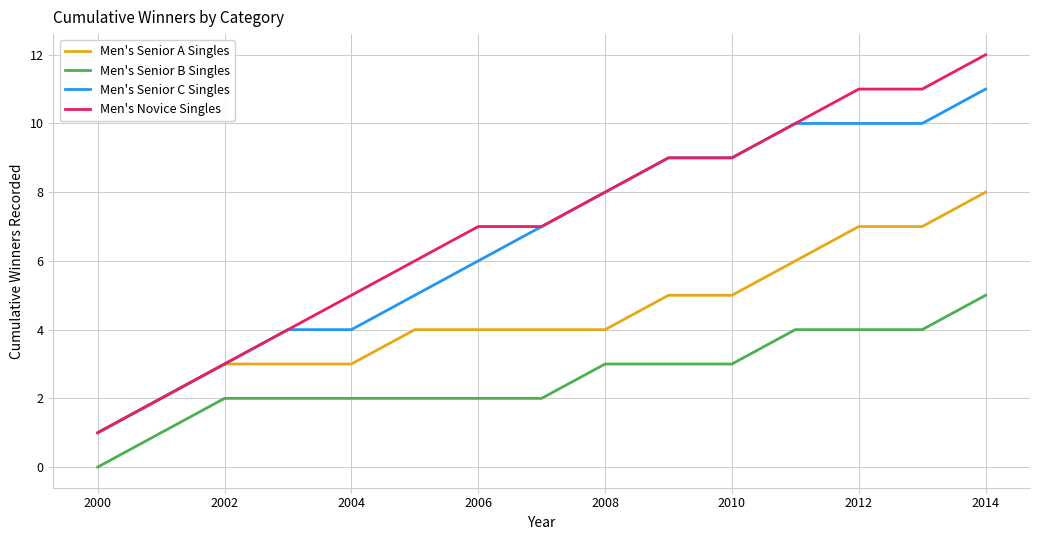

True or false: Men's Senior B Singles and Men's Senior C Singles cross at least once.

False